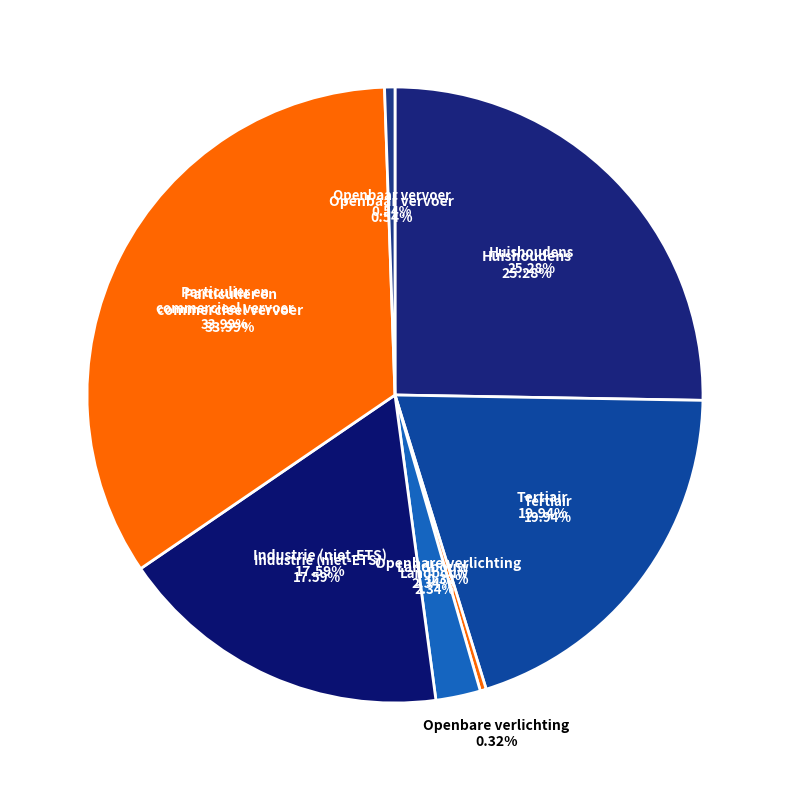

To the nearest percent, what is the combined percentage of industrie (niet-ETS) and particulier en commercieel vervoer?

52%